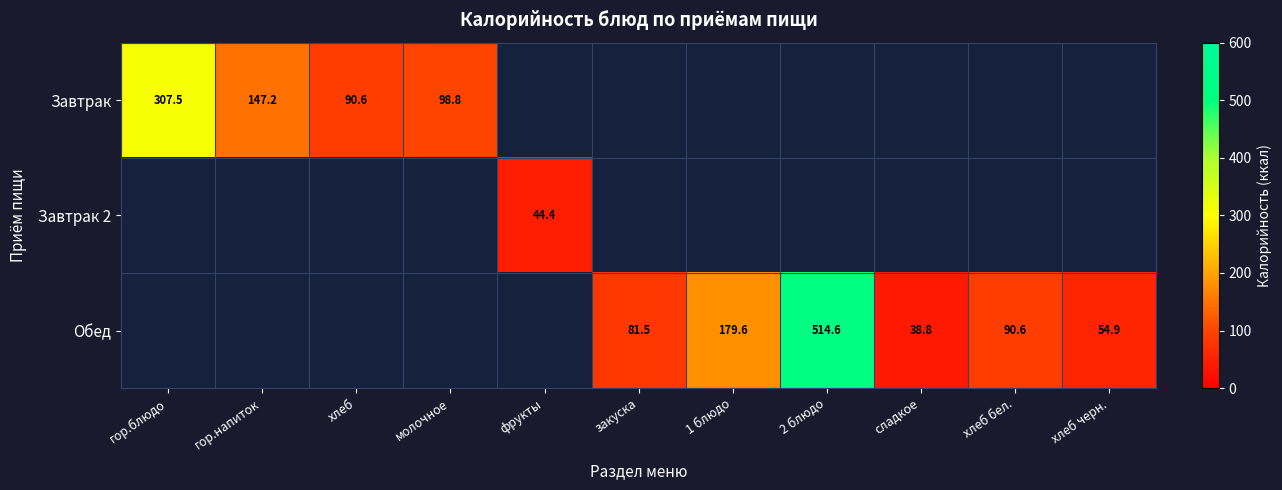

What is the difference between the Обед values at сладкое and 2 блюдо?

475.8